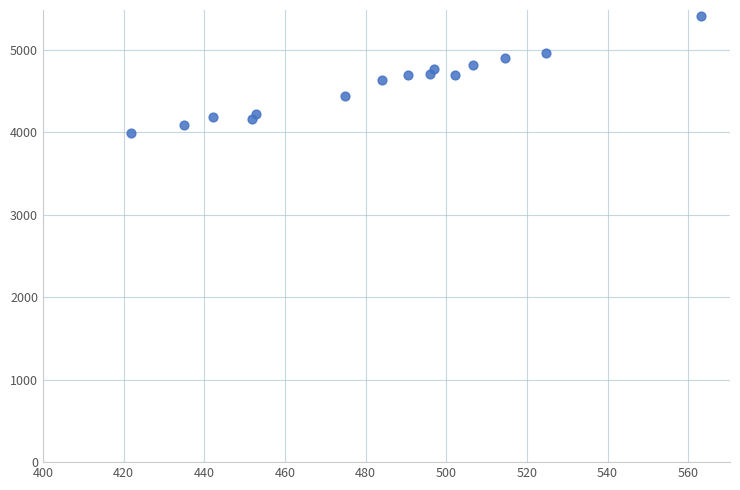

What is the range of Y values (max minus min)?

1422.5